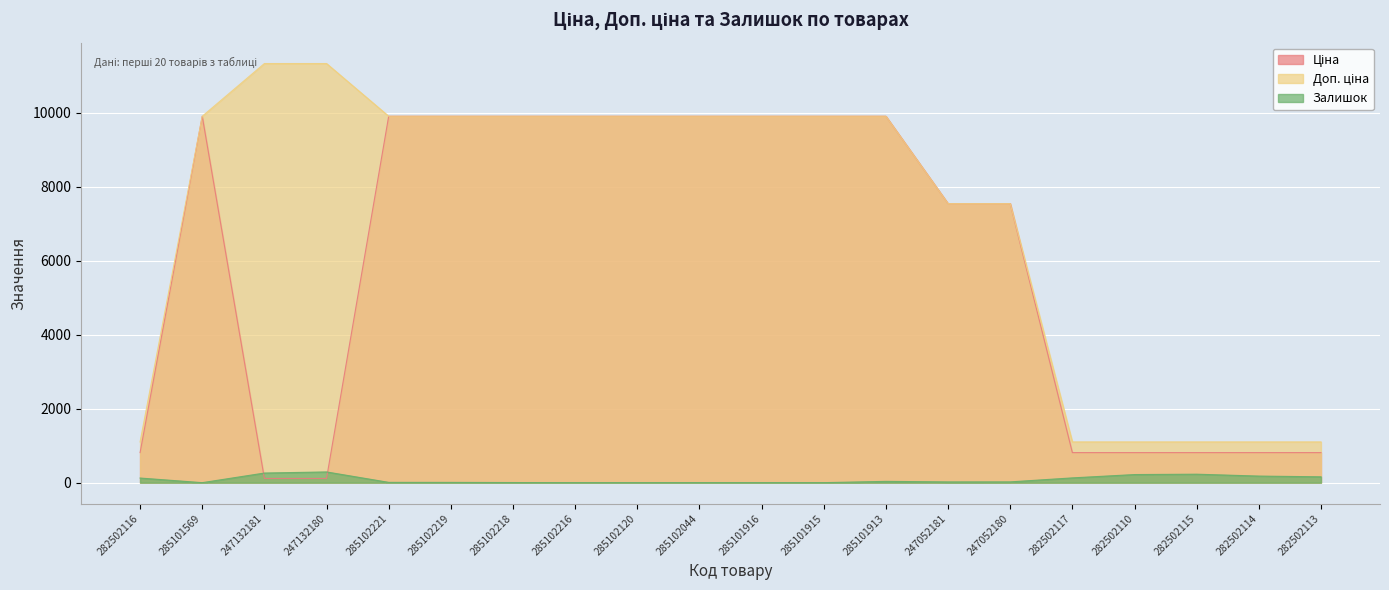

What is the label of the 16th point from the left?

282502117